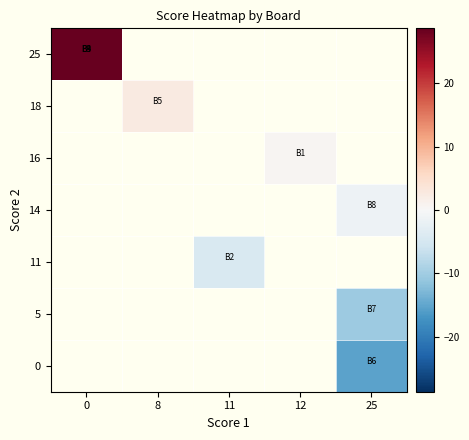

Which label corresponds to the smallest value in the chart?

25